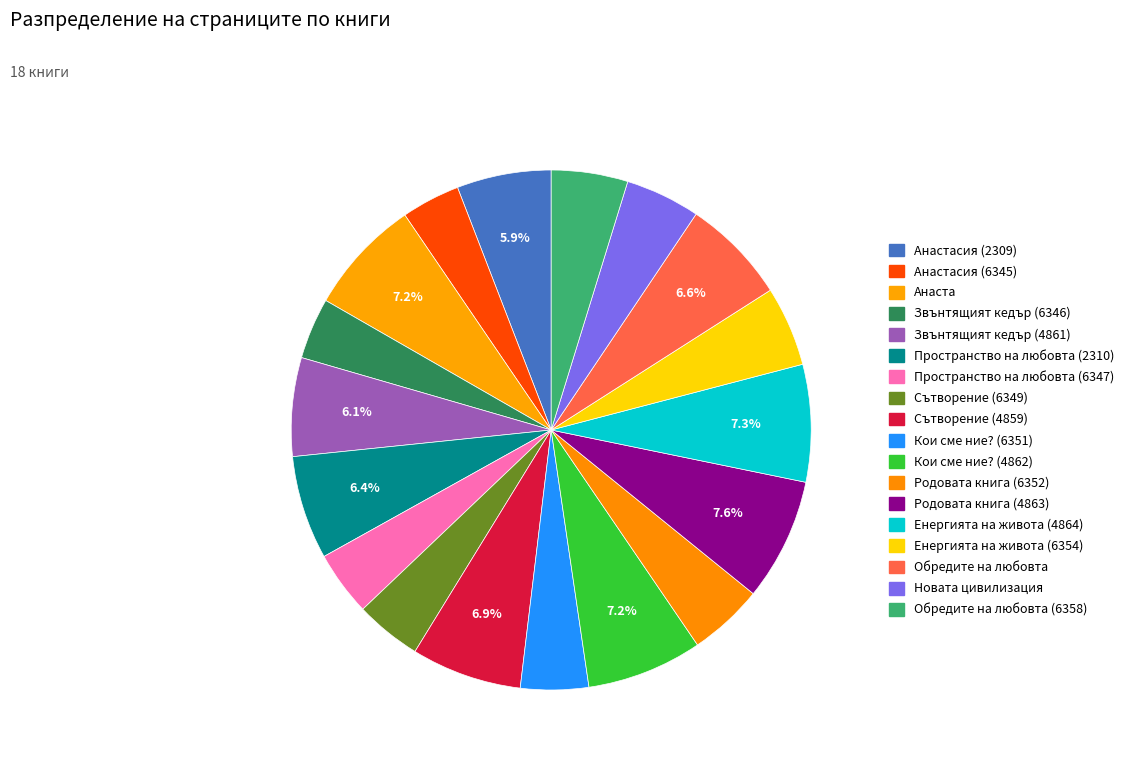

True or false: Енергията на живота (4864) accounts for 7% of the total.

True